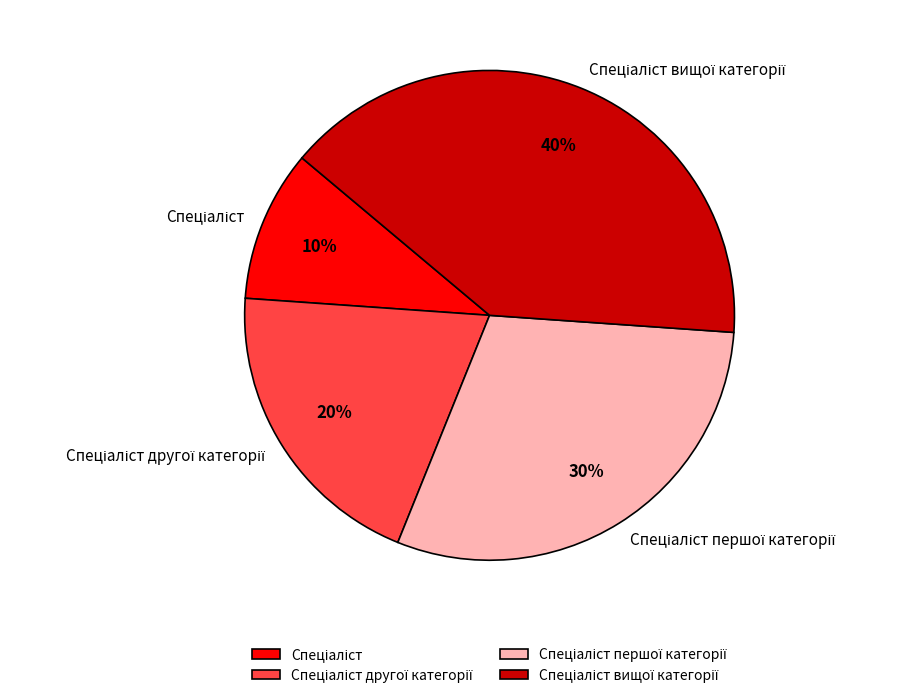

To the nearest percent, what is the average slice percentage?

25%